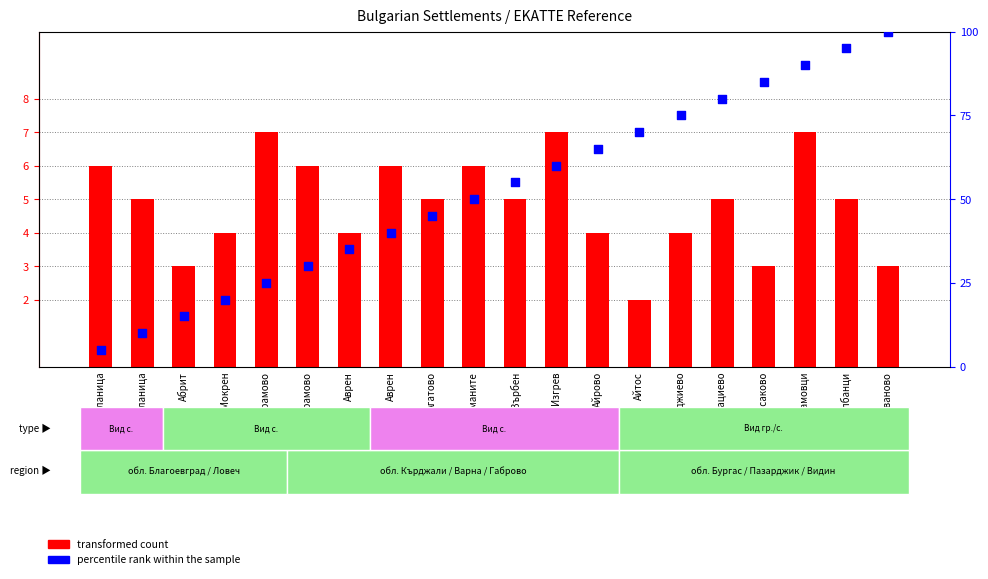

Which series has the largest total across all categories?

percentile rank within the sample